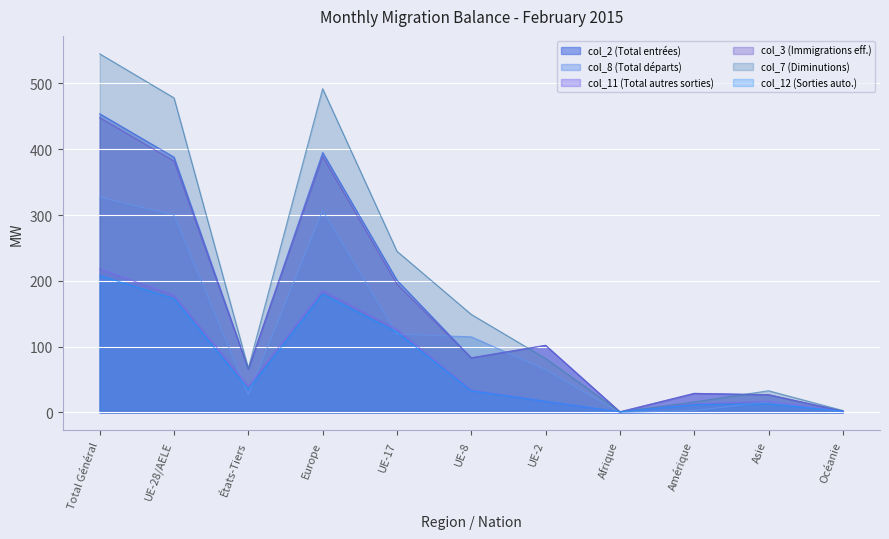

Reading left to right, what are all the values shown in this chart?

col_2 (Total entrées): 454	388	66	395	201	83	102	1	29	27	2
col_8 (Total départs): 327	300	27	307	119	115	65	0	3	16	1
col_11 (Total autres sorties): 218	178	40	185	126	34	17	1	13	17	2
col_3 (Immigrations eff.): 448	382	66	389	195	83	102	1	29	27	2
col_7 (Diminutions): 545	478	67	492	245	149	82	1	16	33	3
col_12 (Sorties auto.): 208	173	35	180	122	33	17	1	12	13	2